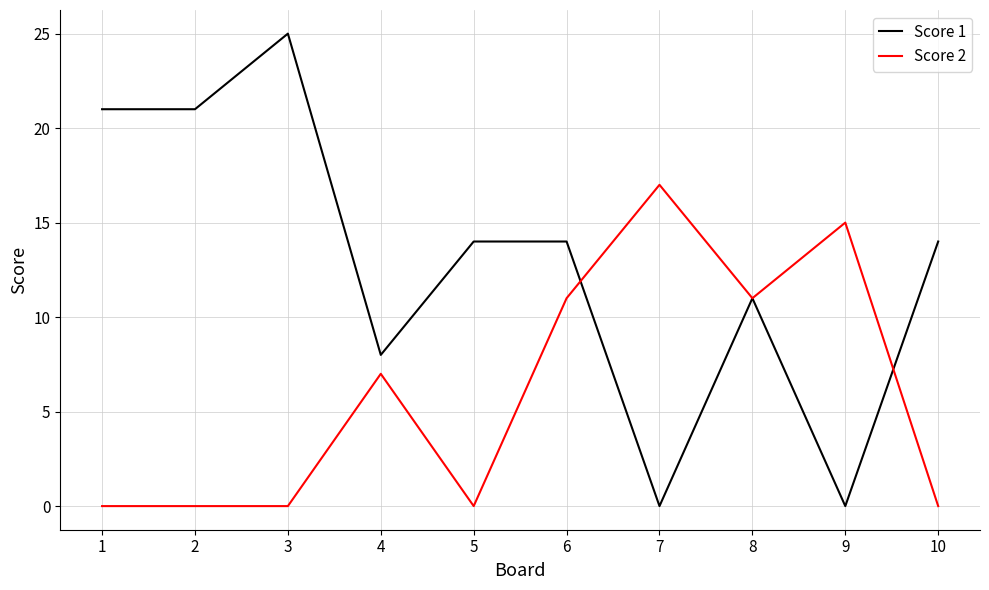

The value of Score 2 at 4 is 12. True or false?

False